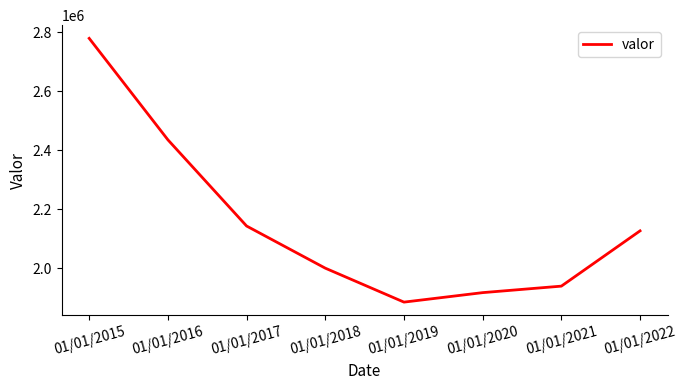

What is the change in value from 01/01/2018 to 01/01/2019?

-115180